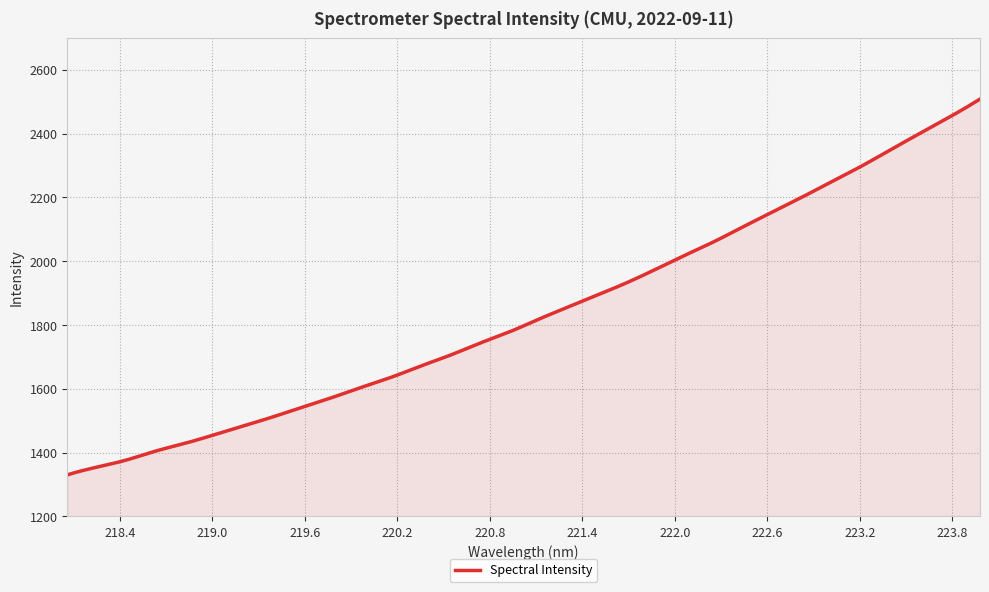

What is the maximum value shown in the chart?

2508.3